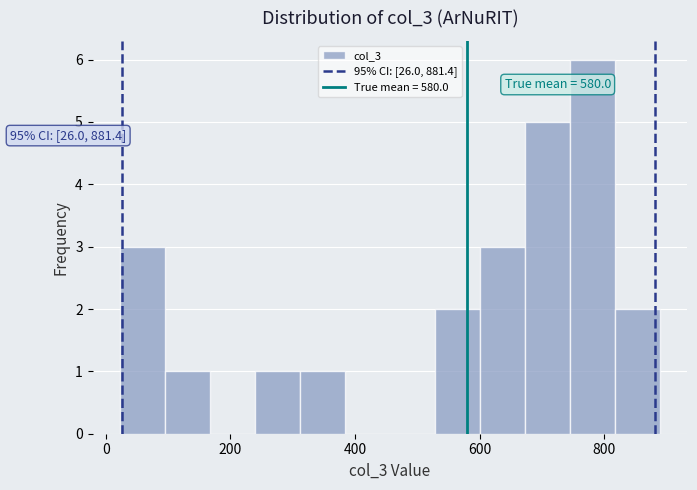

Around what value on the x-axis is the tallest bar? Give the approximate position of its centre, as read against the axis.

780